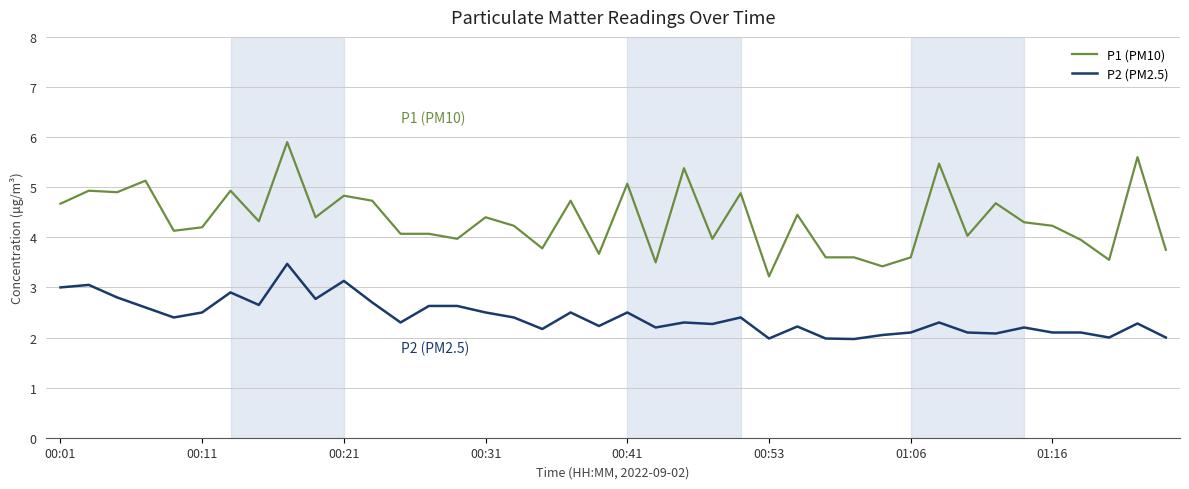

Count the number of categories in the chart.

40